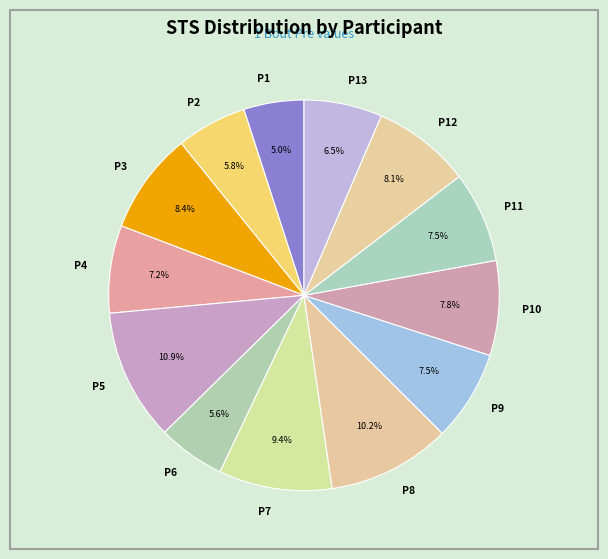

Which slice is the smallest?

P1